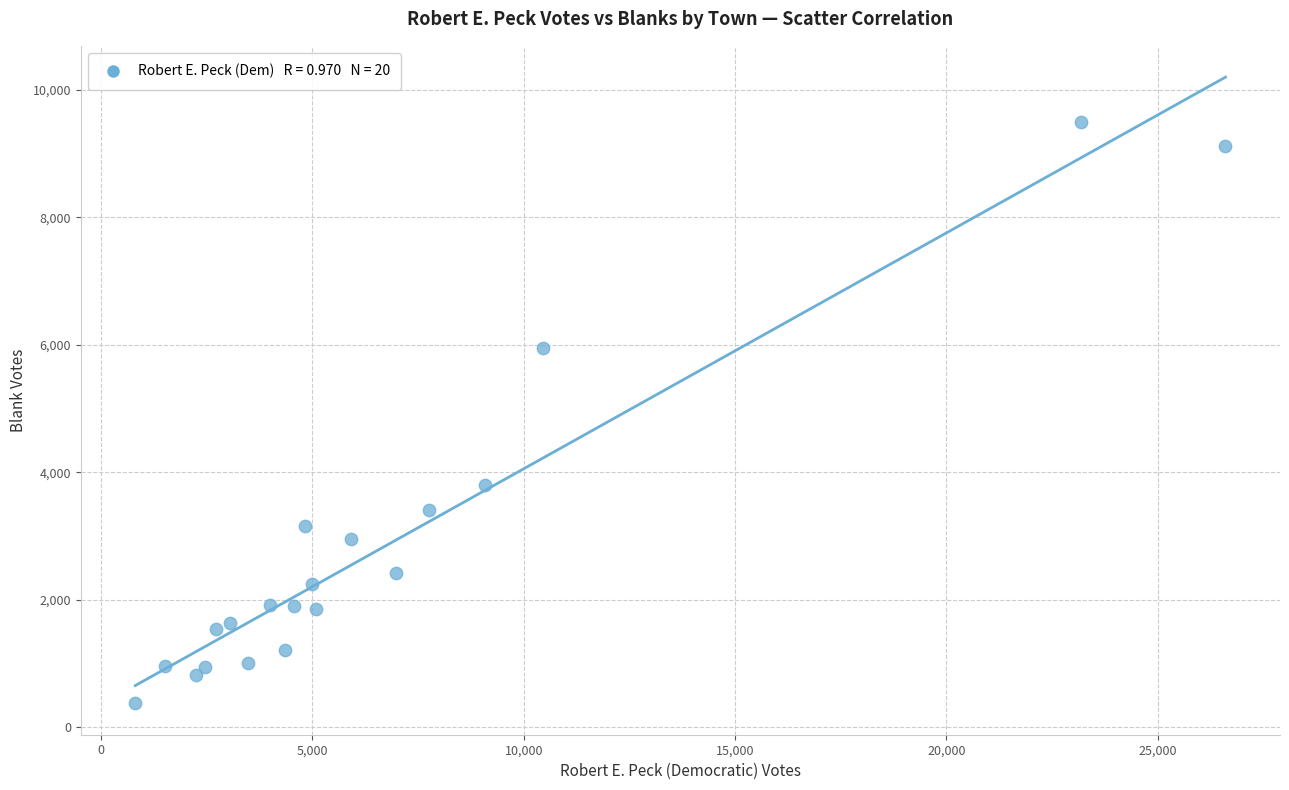

What is the range of Y values (max minus min)?

9127